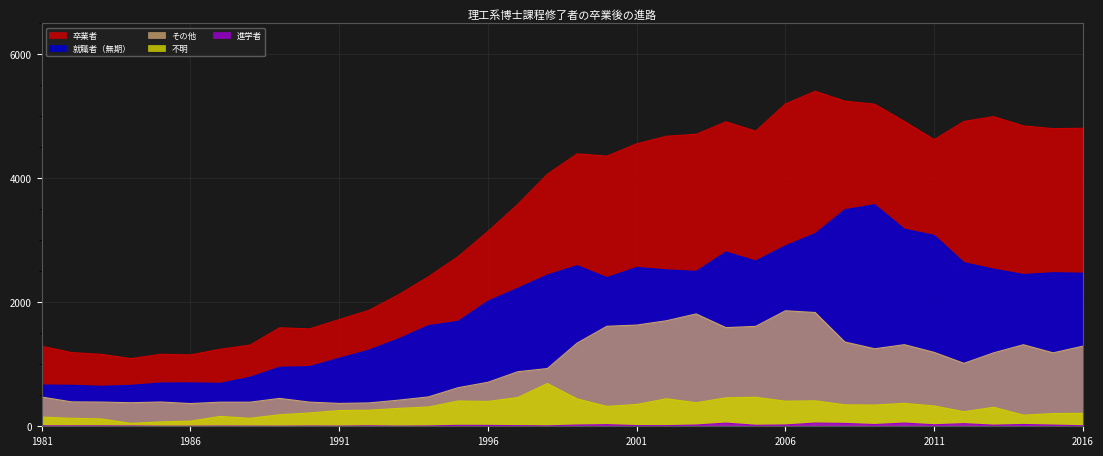

What are all the series names shown in the legend?

卒業者, 就職者（無期）, その他, 進学者, 不明